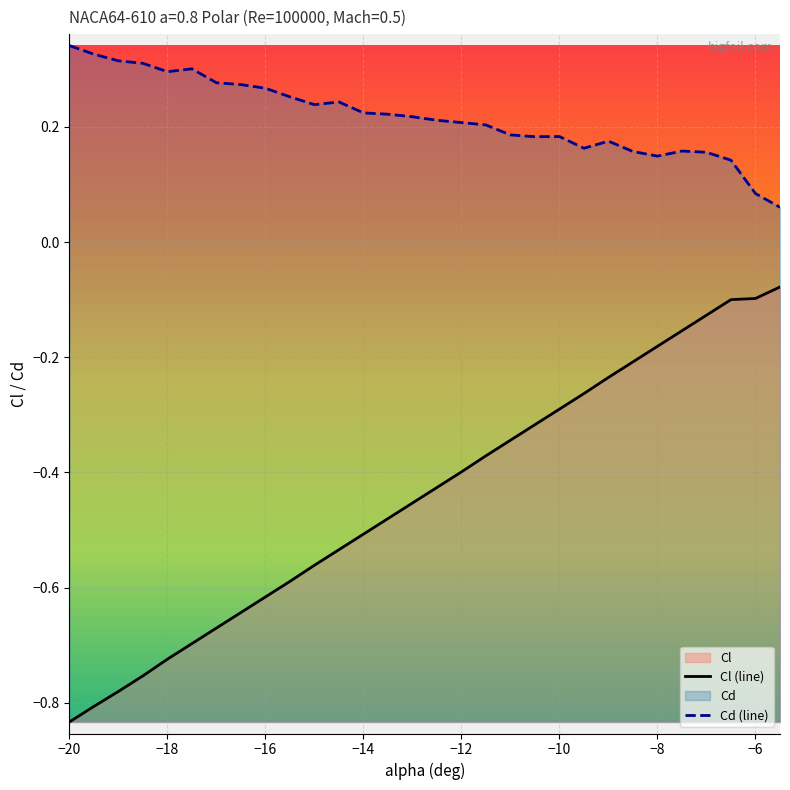

True or false: Cl (line) and Cd (line) intersect in this chart.

False